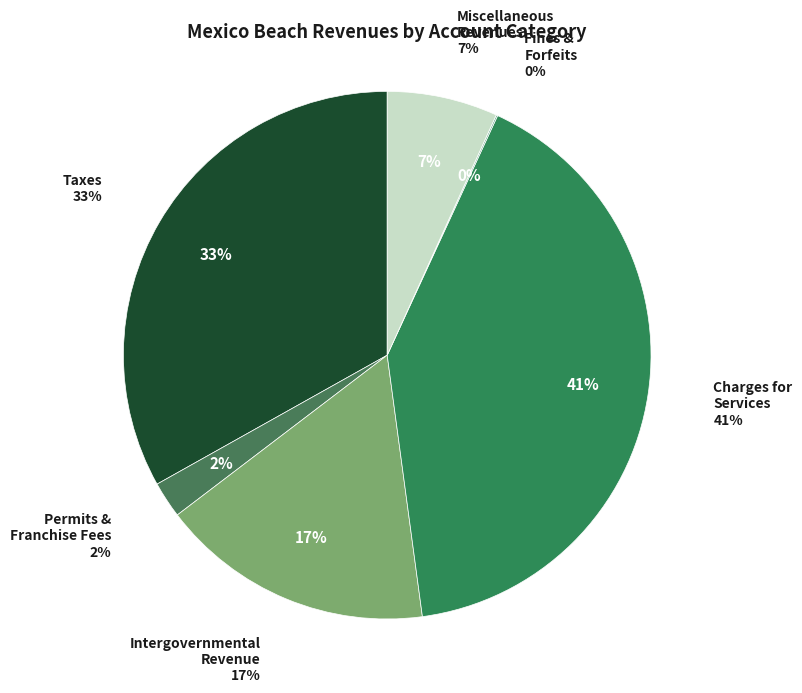

The Judgments, Fines, and Forfeits slice represents 0% of the pie. True or false?

True